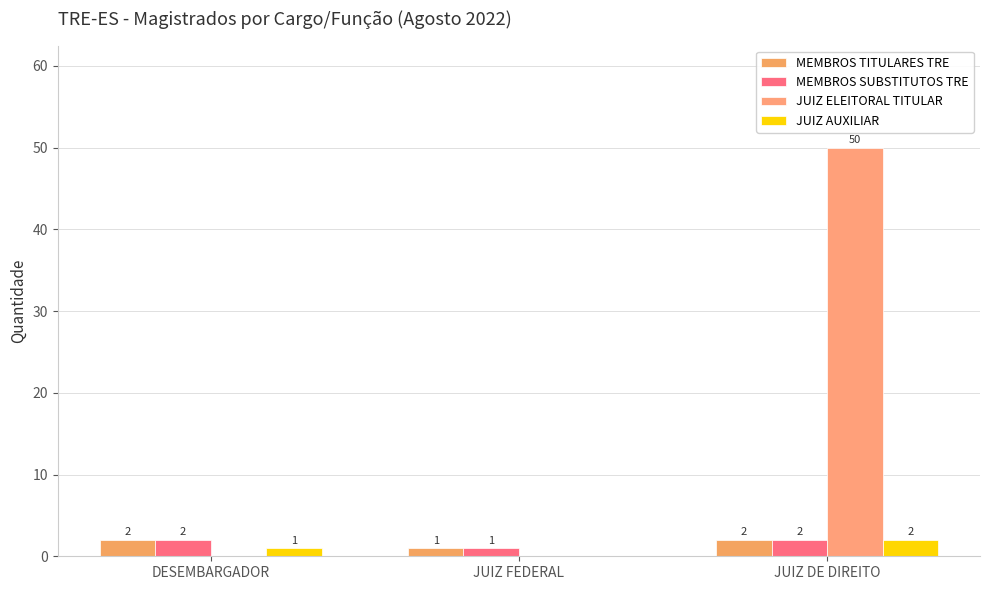

What value does the JUIZ AUXILIAR series have at DESEMBARGADOR?

1